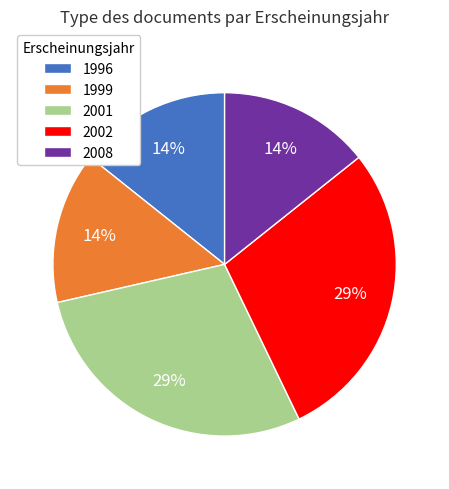

To the nearest percent, what is the average slice percentage?

20%